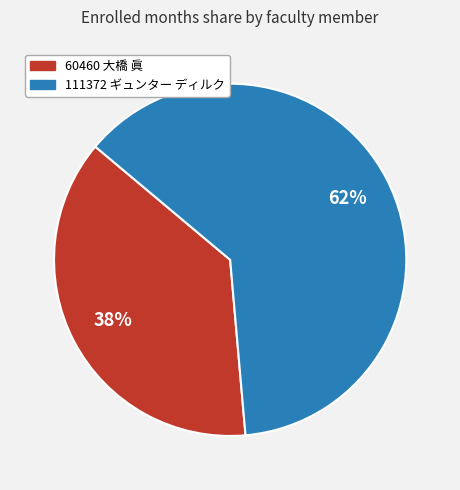

To the nearest percent, what is the combined percentage of 60460 大橋 眞 and 111372 ギュンター ディルク?

100%